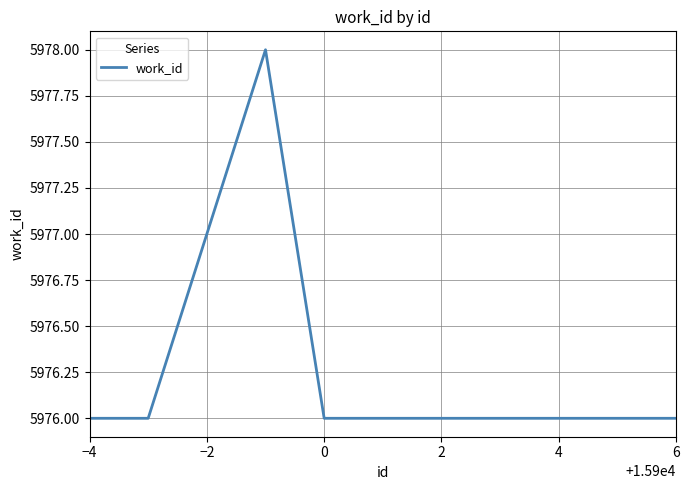

What is the greatest value displayed?

5978